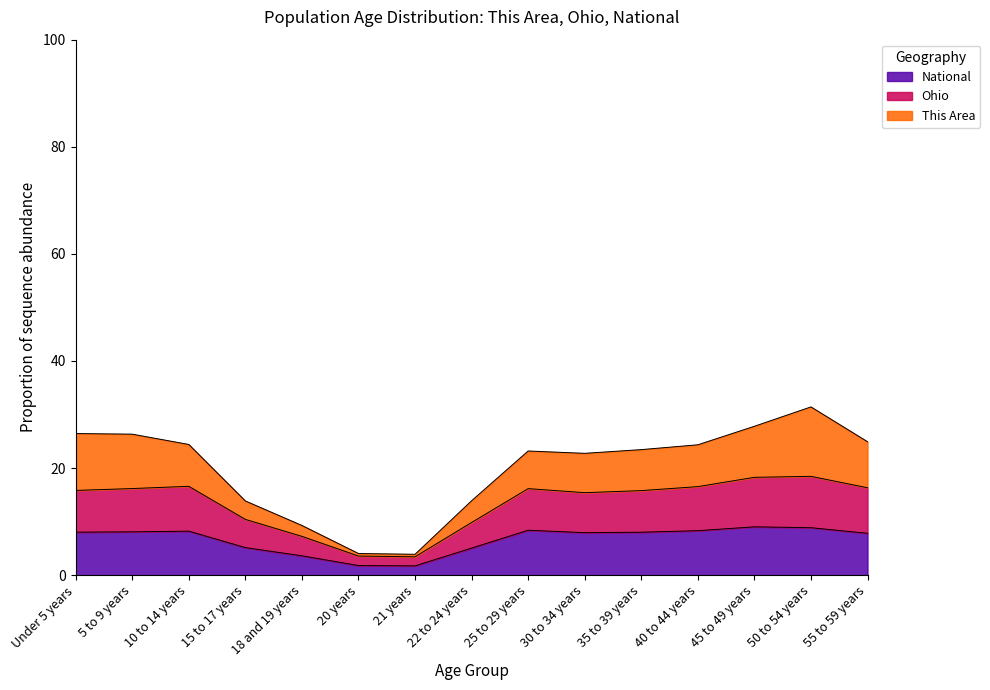

What is the maximum value for National?

9.0